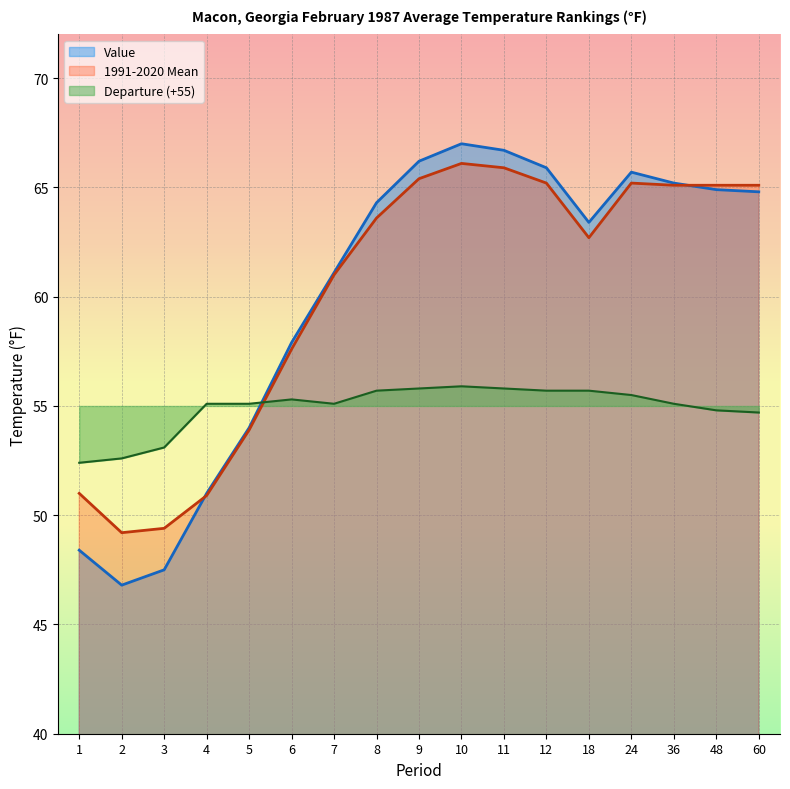

How many values in the 1991-2020 Mean series exceed 63?

9